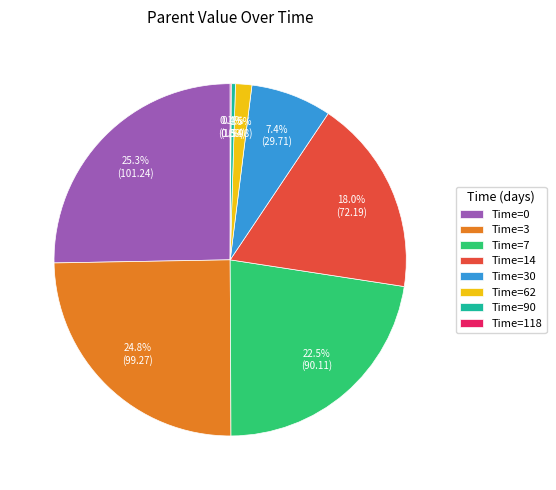

Do Time=90 and Time=3 together represent more than half of the pie?

No